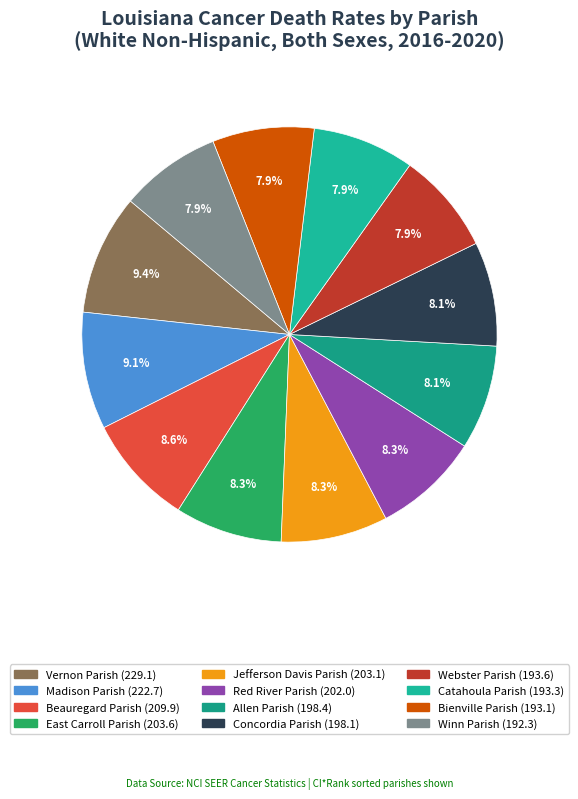

Approximately how many times larger is the value at Webster Parish compared to Winn Parish?

1.0